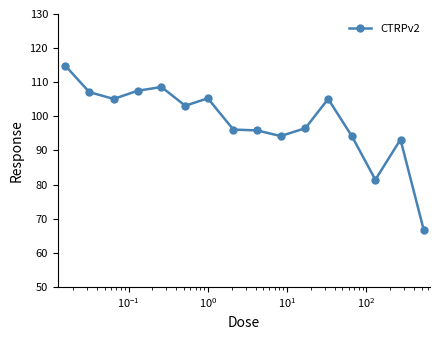

True or false: there are more than 0 points higher than both neighbors.

True